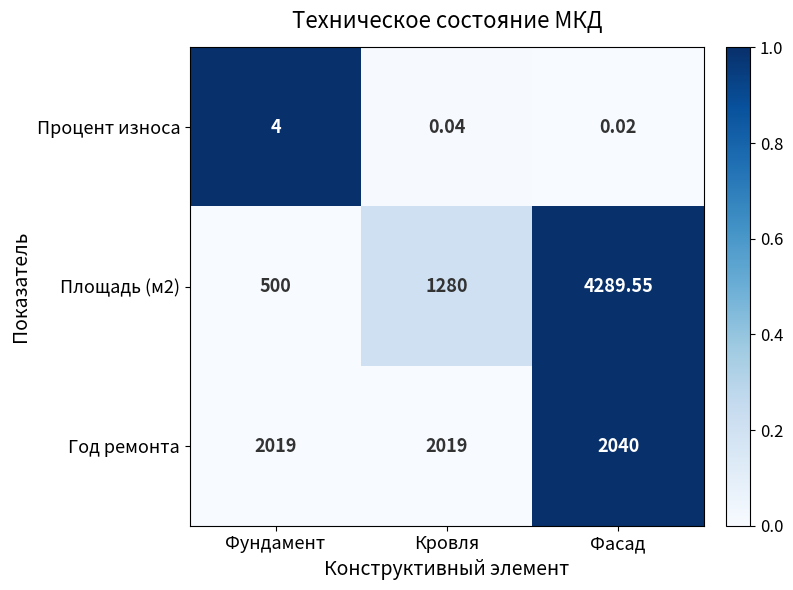

Which label corresponds to the smallest value in the chart?

Фасад